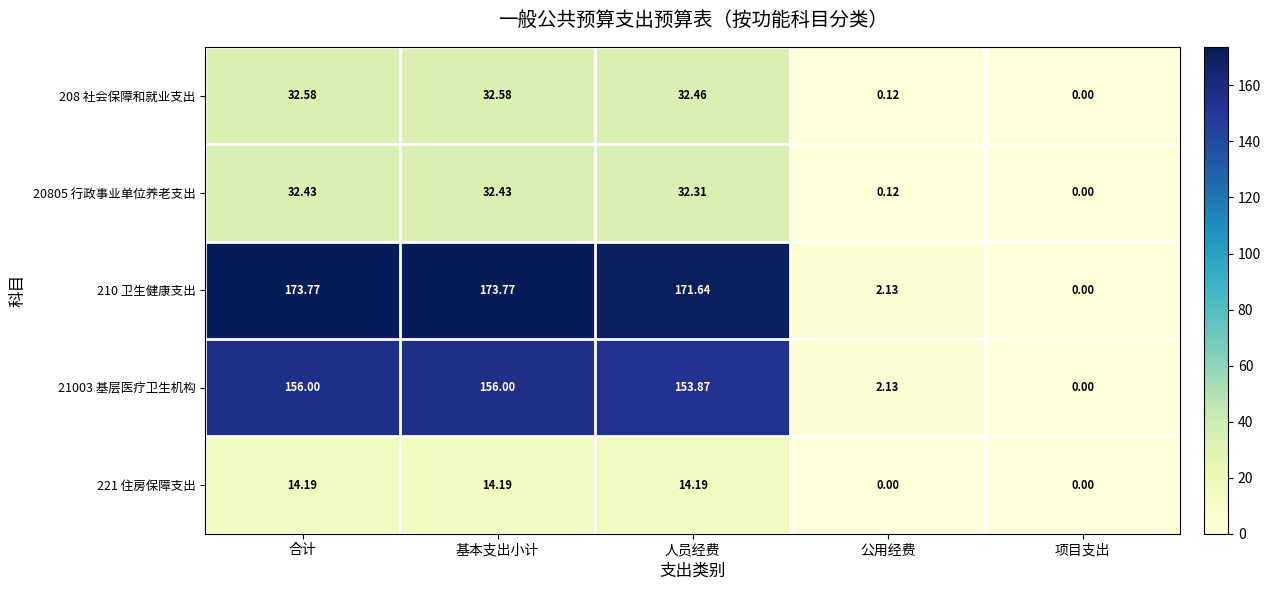

Where does the 210 卫生健康支出 series first go above 171?

合计